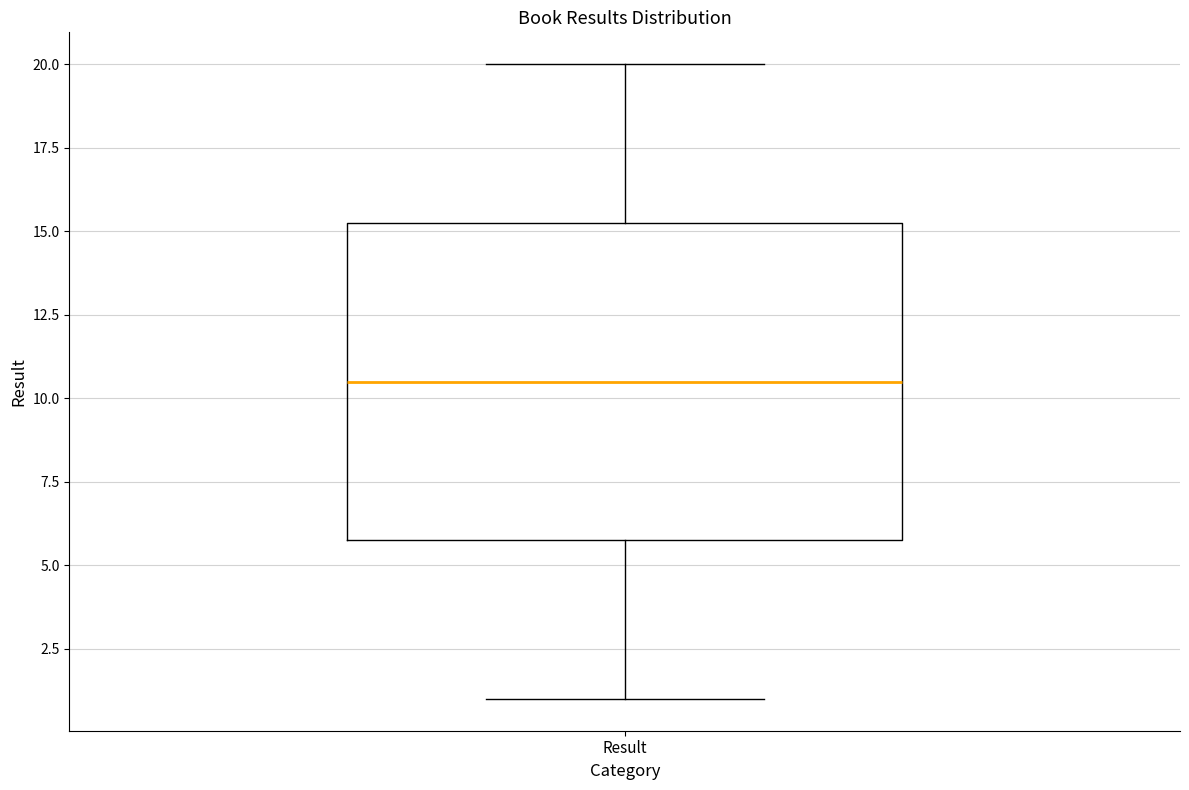

Where is the upper edge of the box for Result on the y-axis? The values are not printed on the chart, so give them approximately, as read against the axis.

15.5